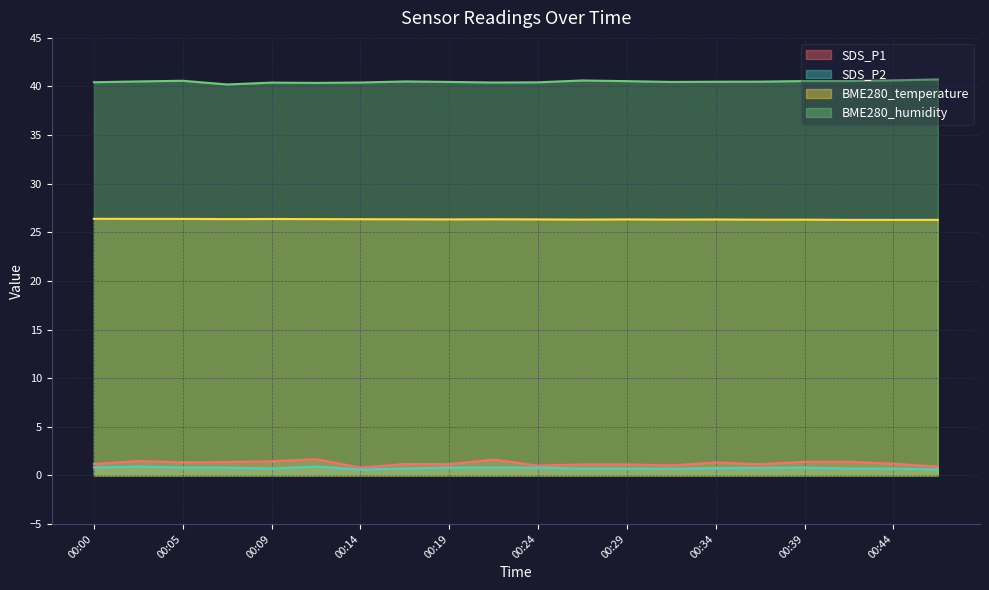

Which series has the widest spread of values?

SDS_P1